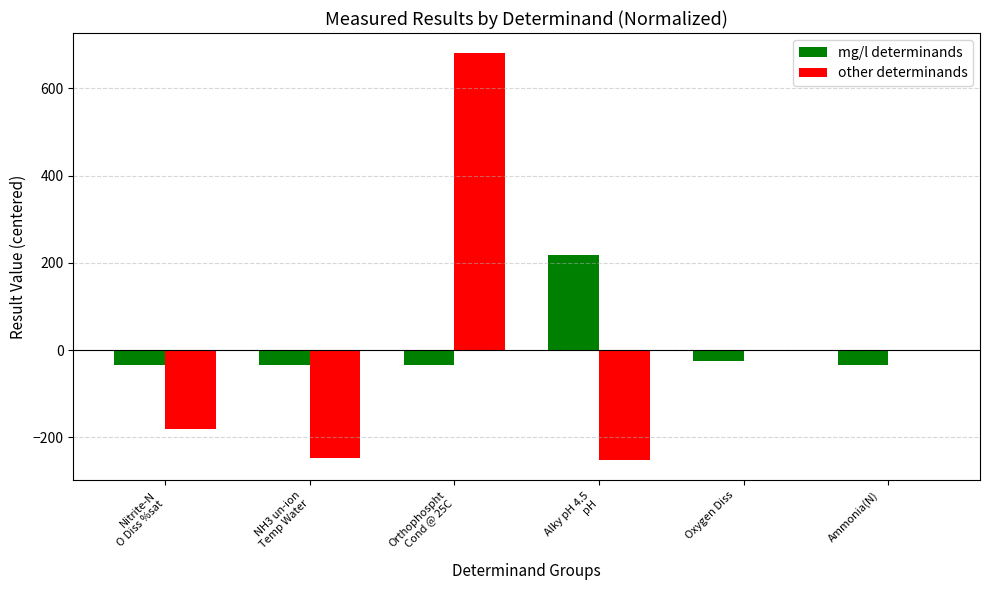

How many positive values does the mg/l determinands series have?

1